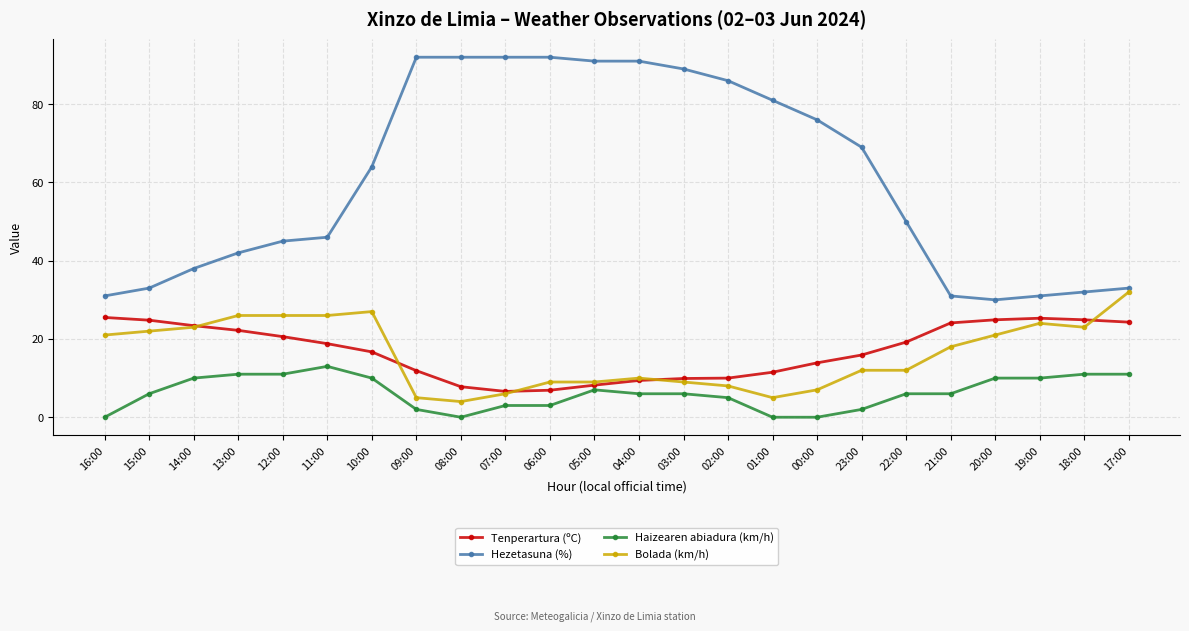

At which label does Hezetasuna (%) reach its minimum?

20:00